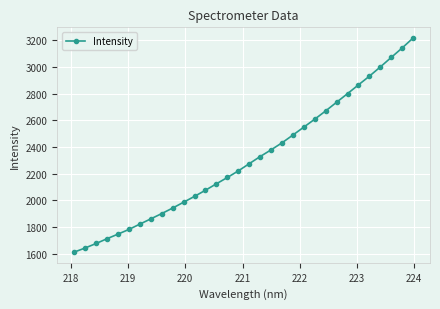

What is the maximum value shown in the chart?

3215.1